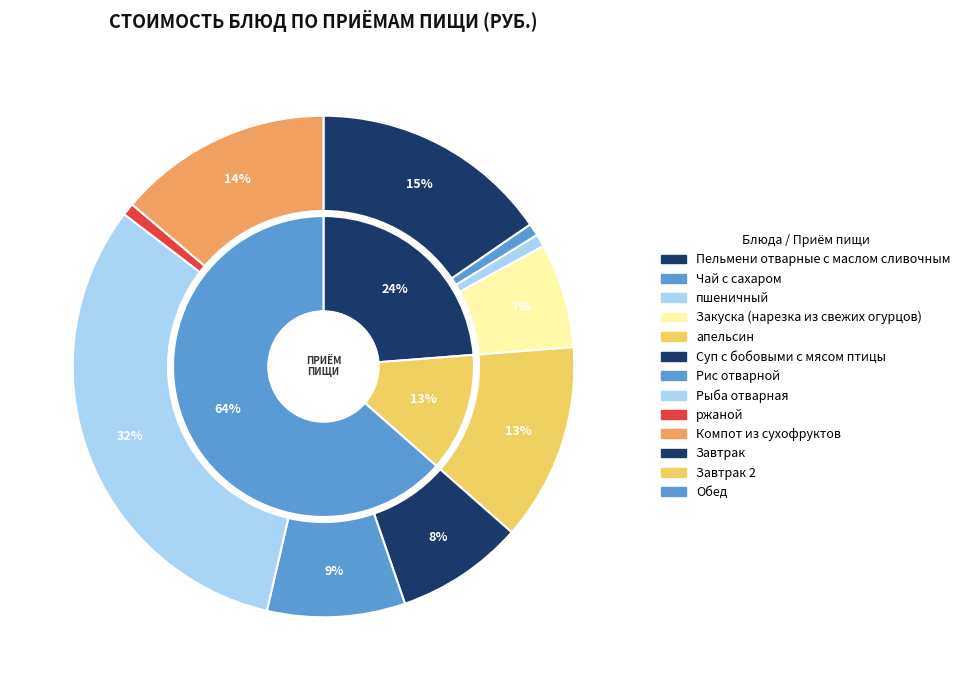

To the nearest percent, what is the combined percentage of пшеничный and Закуска (нарезка из свежих огурцов)?

8%